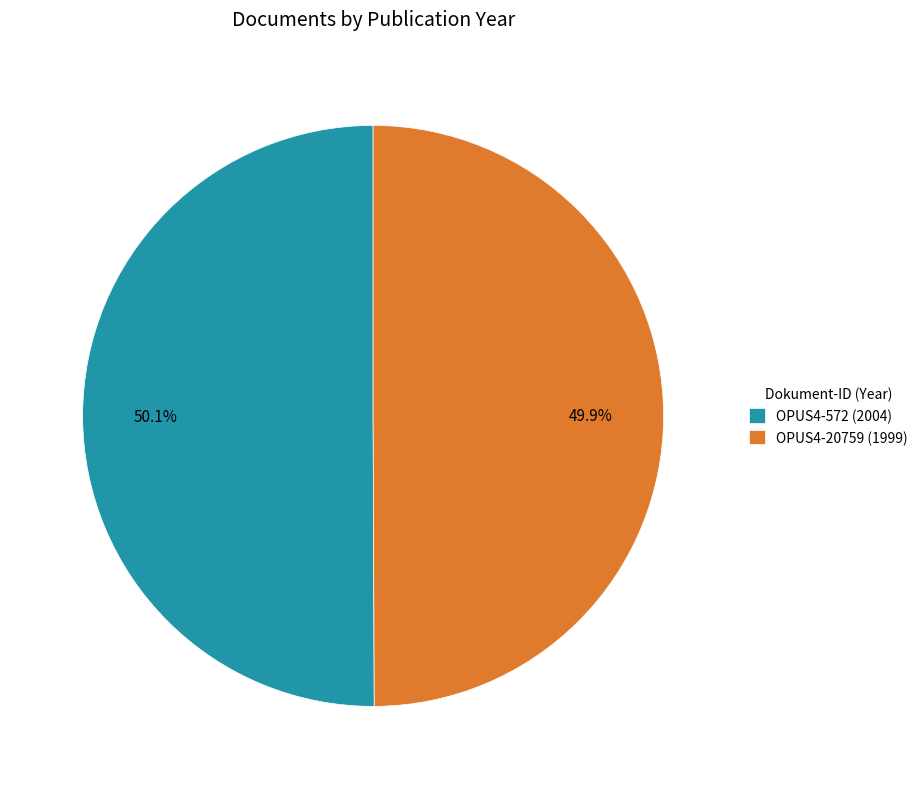

Do OPUS4-572 (2004) and OPUS4-20759 (1999) together represent more than half of the pie?

Yes